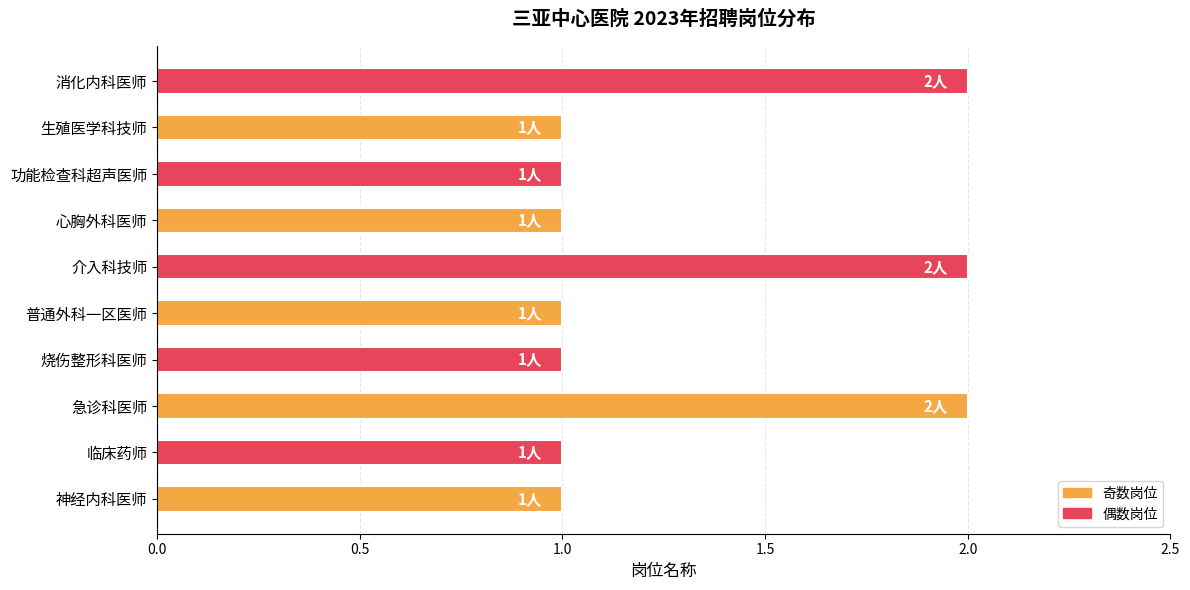

Reading top to bottom, what are all the values shown in this chart?

消化内科医师=2	生殖医学科技师=1	功能检查科超声医师=1	心胸外科医师=1	介入科技师=2	普通外科一区医师=1	烧伤整形科医师=1	急诊科医师=2	临床药师=1	神经内科医师=1